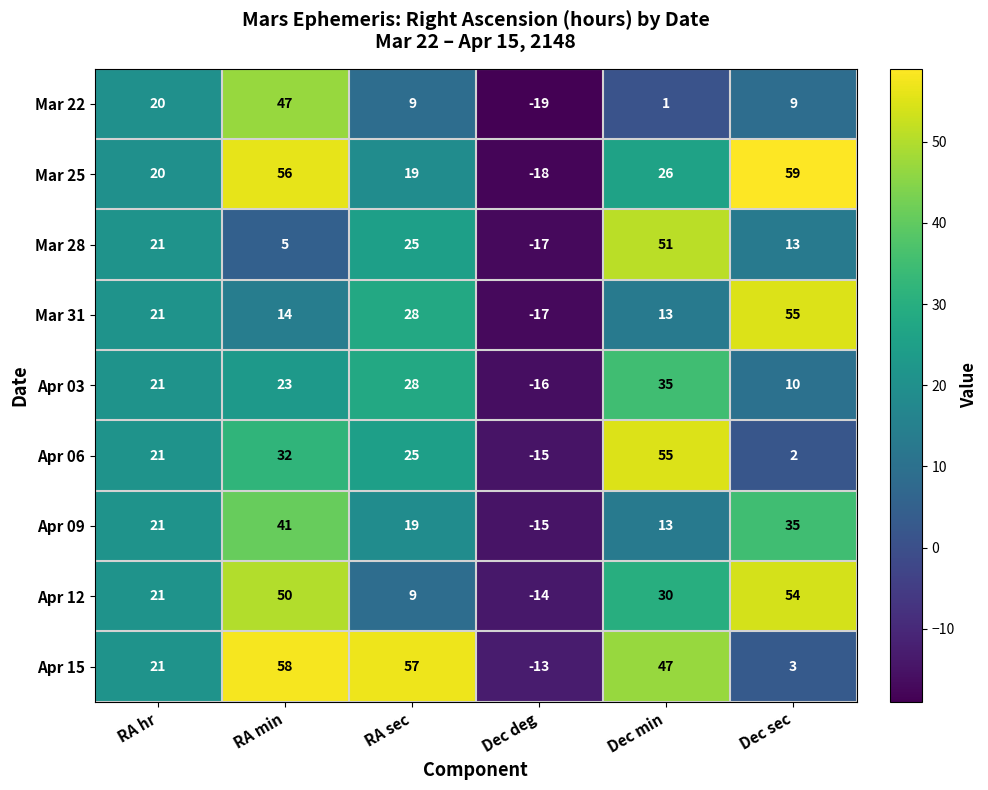

At Dec sec, list the series in order from smallest to largest.

Apr 06, Apr 15, Mar 22, Apr 03, Mar 28, Apr 09, Apr 12, Mar 31, Mar 25